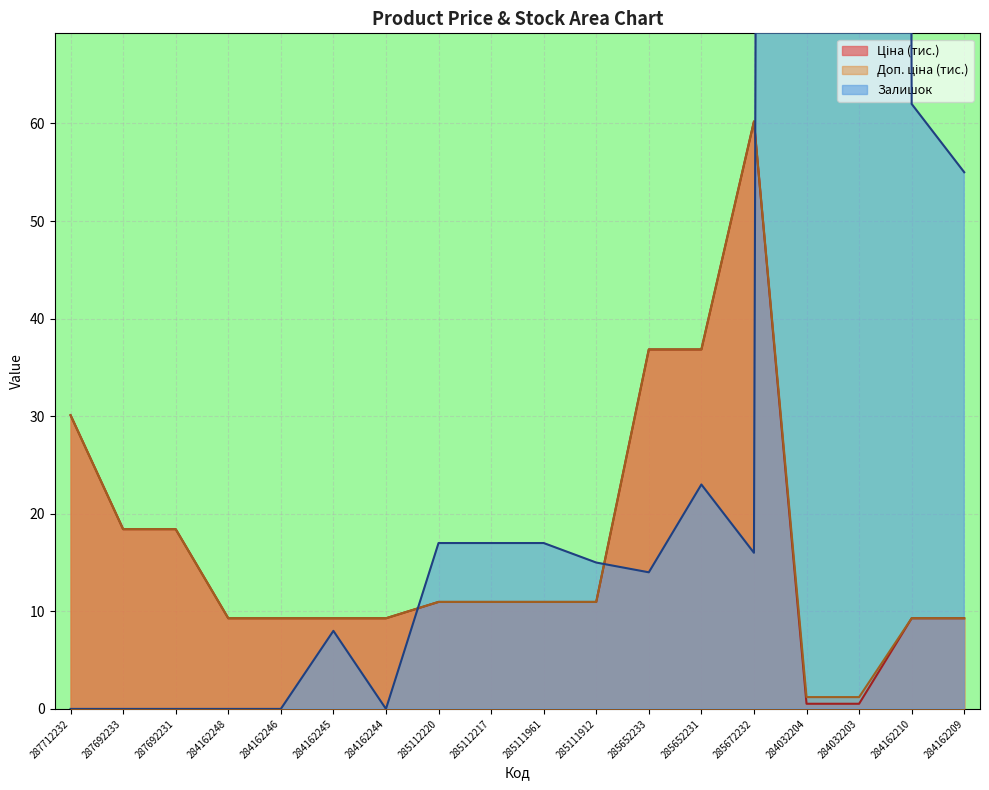

Reading left to right, extract all data points from this chart.

Ціна: 30.1	18.4	18.4	9.3	9.3	9.3	9.3	11.0	11.0	11.0	11.0	36.8	36.8	60.2	0.5	0.5	9.3	9.3
Доп. ціна: 30.1	18.4	18.4	9.3	9.3	9.3	9.3	11.0	11.0	11.0	11.0	36.8	36.8	60.2	1.2	1.2	9.3	9.3
Залишок: 0.0	0.0	0.0	0.0	0.0	8.0	0.0	17.0	17.0	17.0	15.0	14.0	23.0	16.0	1734.0	1804.0	62.0	55.0